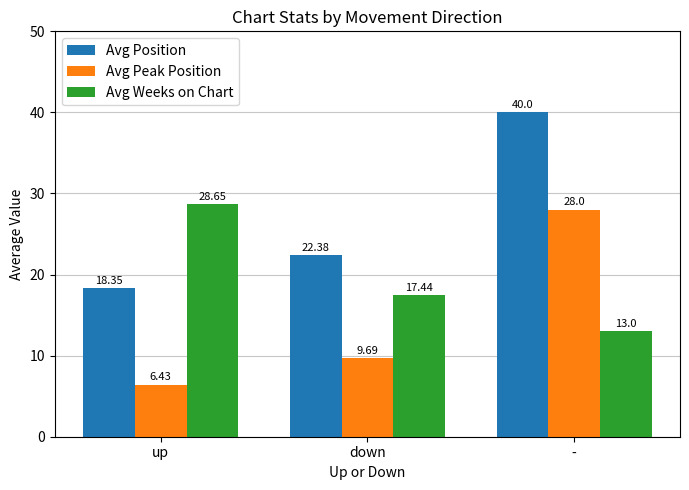

How many groups of bars are there?

3